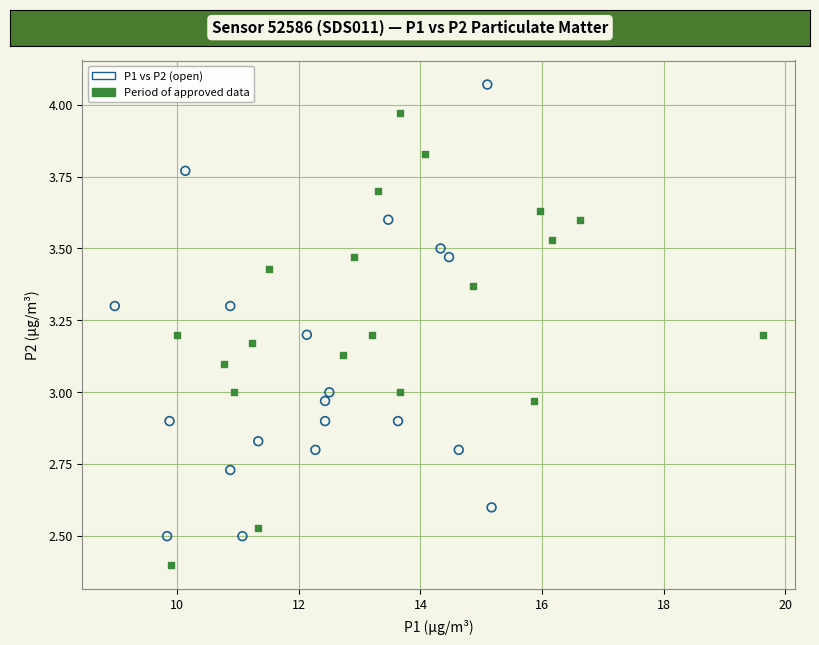

Which series contains the lowest Y value?

Period of approved data